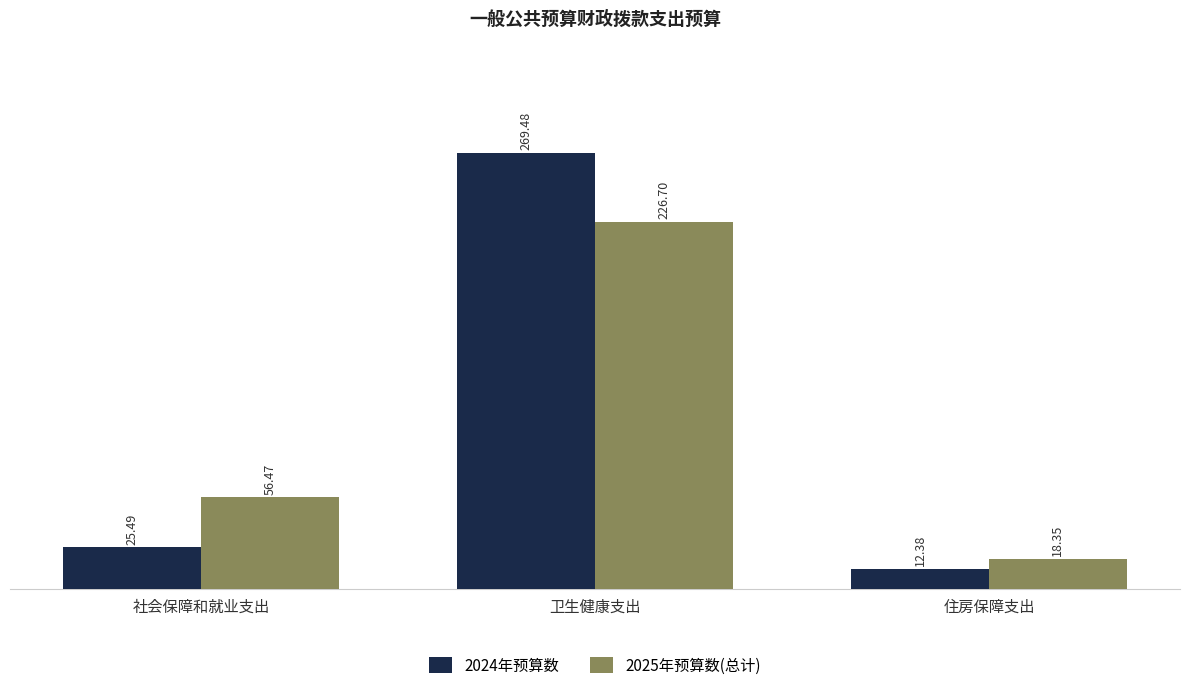

Reading left to right, what are all the values shown in this chart?

2024年预算数: 社会保障和就业支出=25.5	卫生健康支出=269.5	住房保障支出=12.4
2025年预算数(总计): 社会保障和就业支出=56.5	卫生健康支出=226.7	住房保障支出=18.4